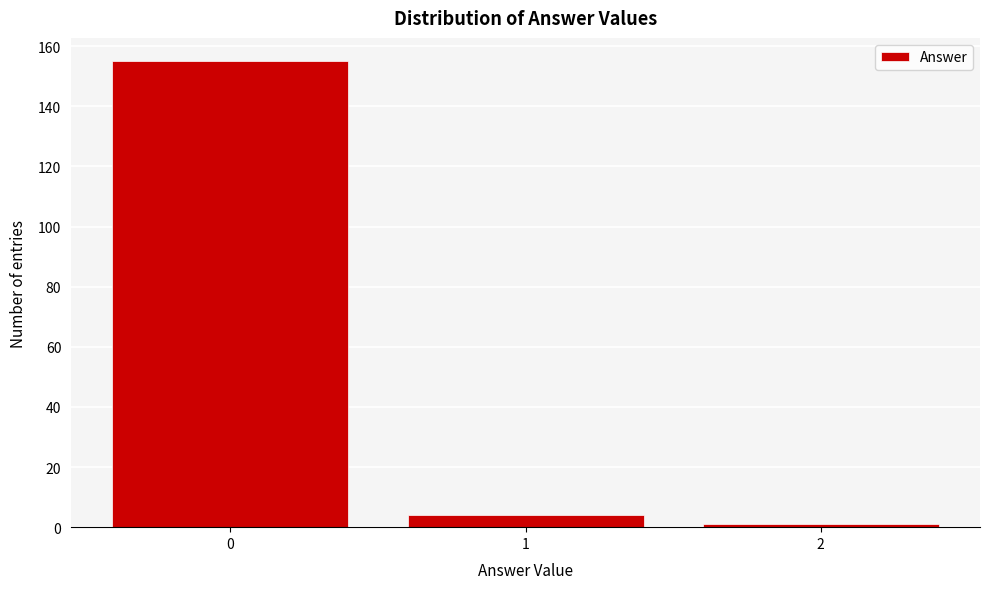

Which range on the x-axis has the tallest bar?

-0.5 to 0.5